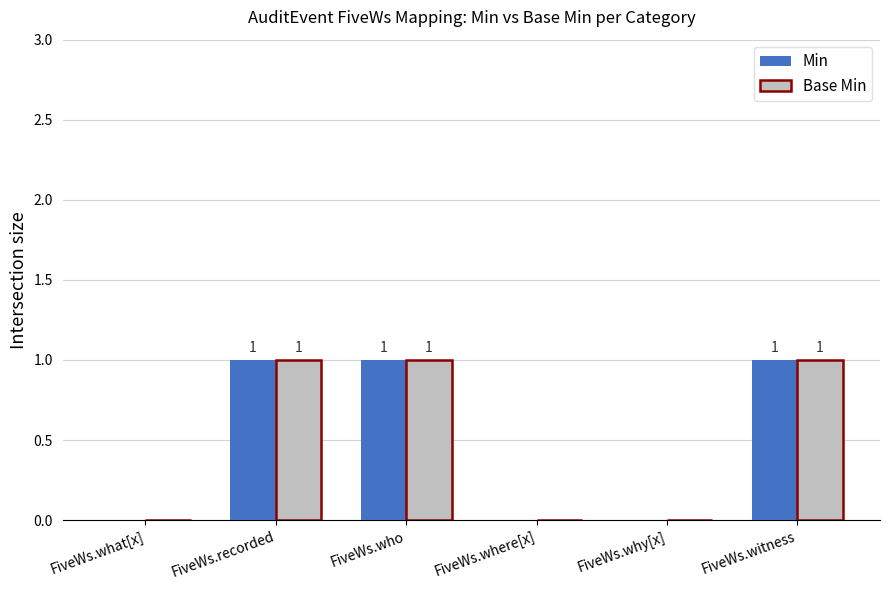

The value of Base Min at FiveWs.where[x] is 0. True or false?

True